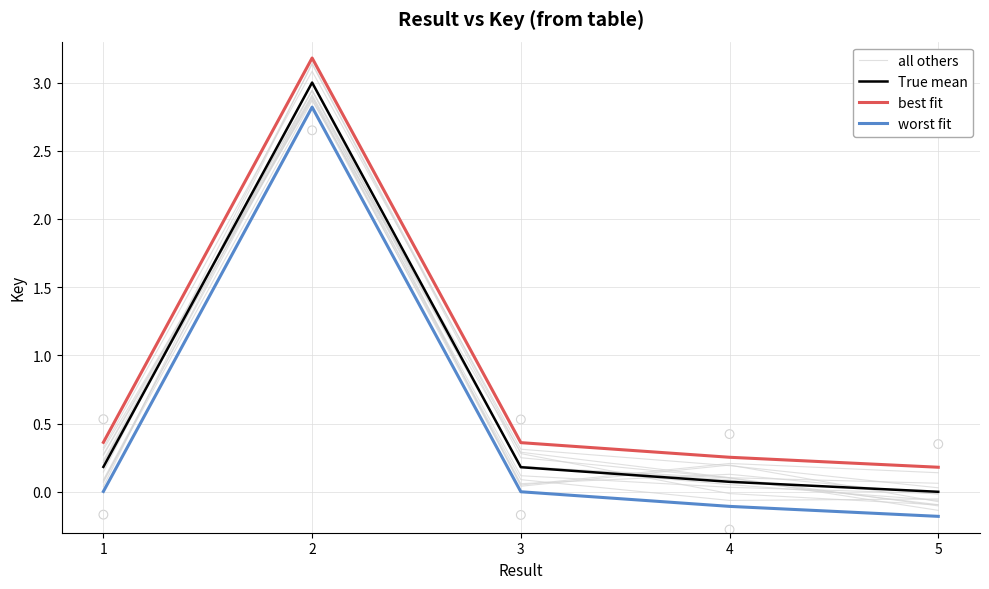

What are all the series names shown in the legend?

all others, True mean, best fit, worst fit